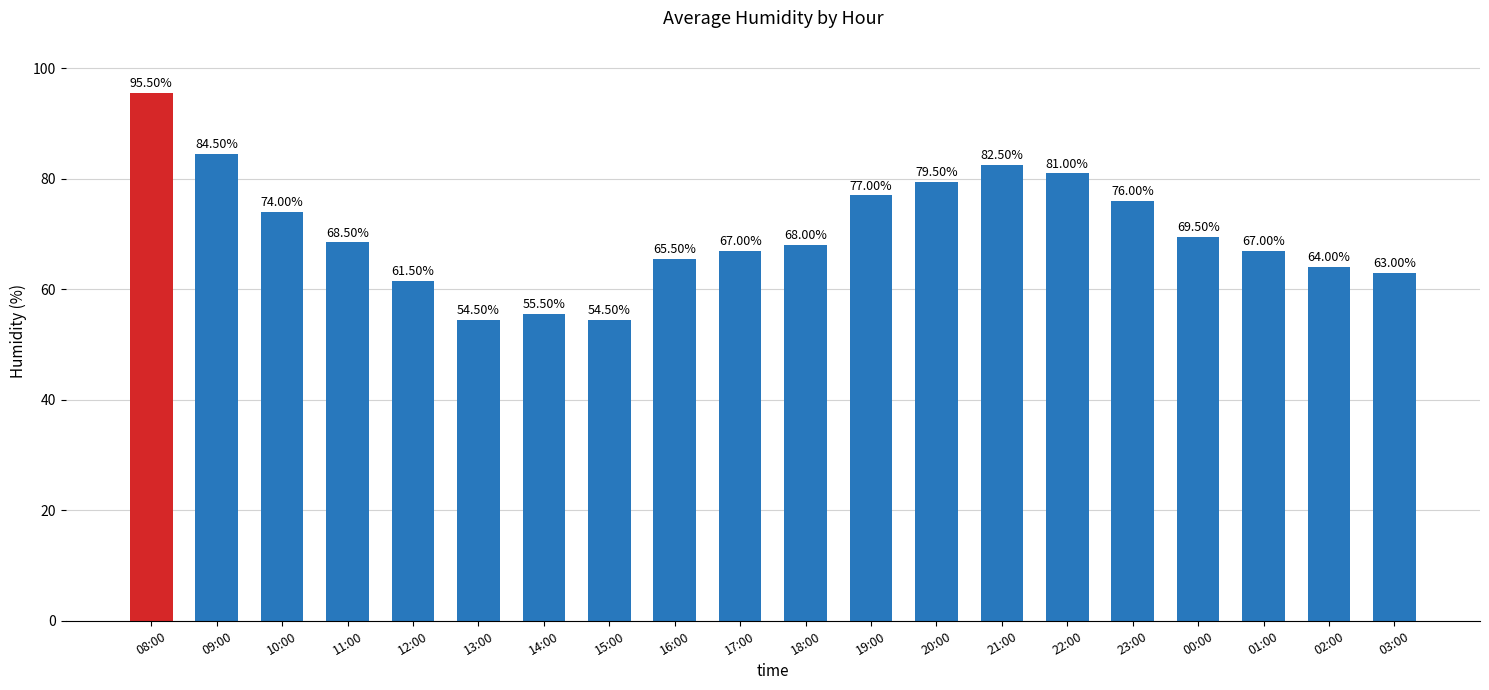

What is the difference between the values at 17:00 and 09:00?

17.5